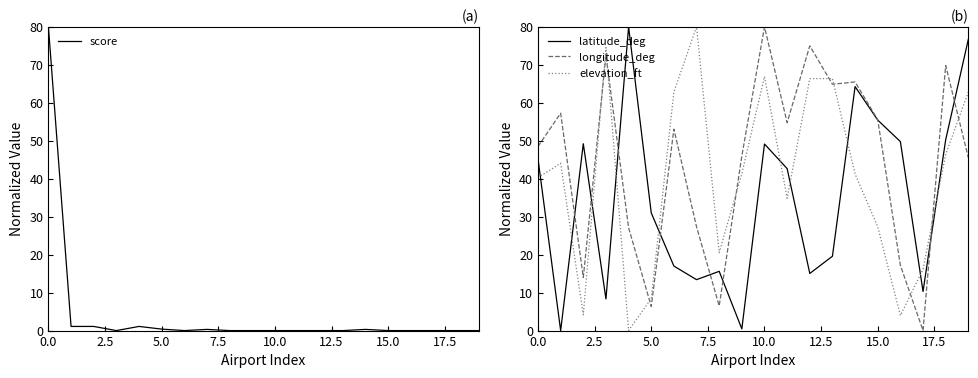

True or false: elevation_ft and longitude_deg intersect in this chart.

True